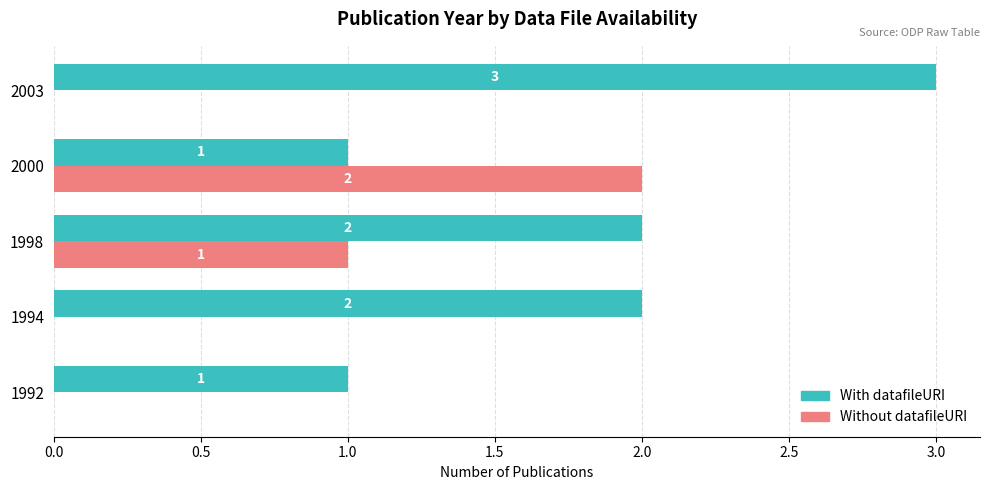

What is the total value across all series at 2000?

3